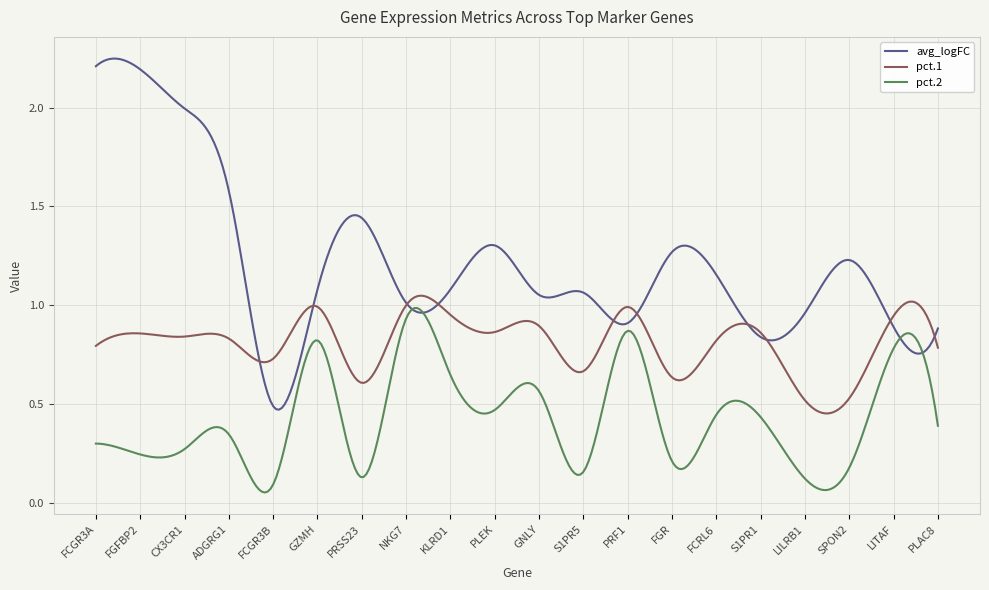

List the series in order of their overall mean, highest first.

avg_logFC, pct.1, pct.2